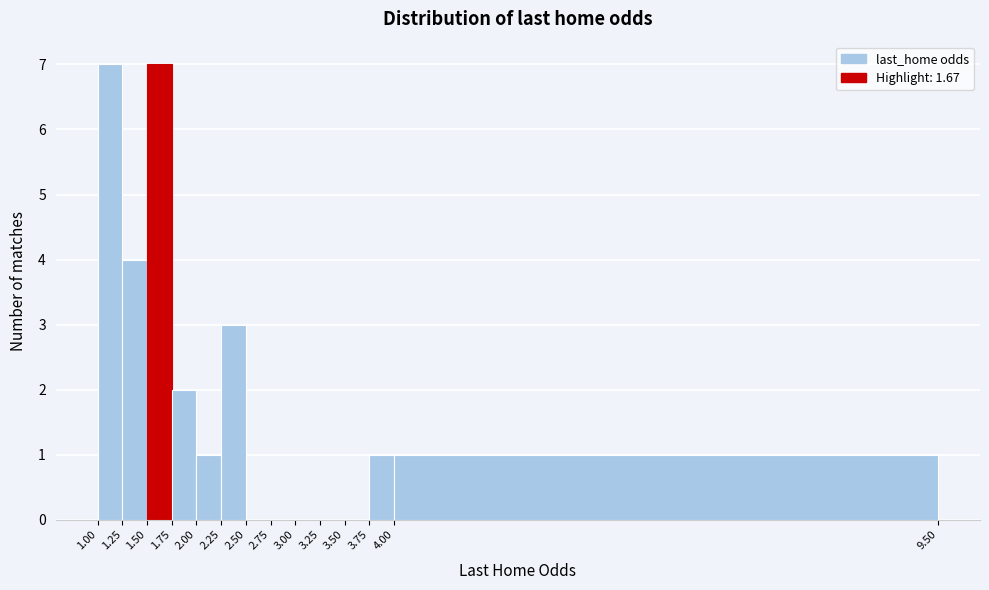

What is the height of the bar covering 3.75 to 4.00 on the x-axis? The values are not printed on the chart, so give them approximately, as read against the axis.

1